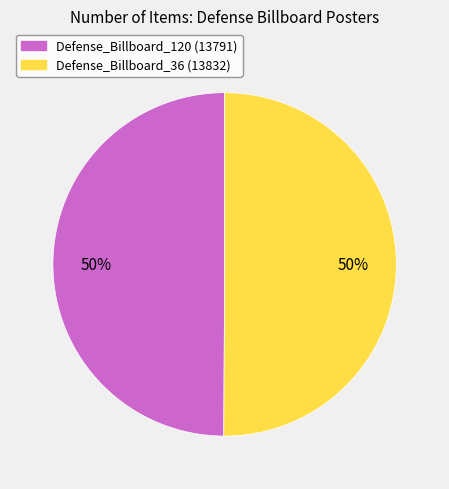

What percentage is the Defense_Billboard_120 slice, to the nearest percent?

50%